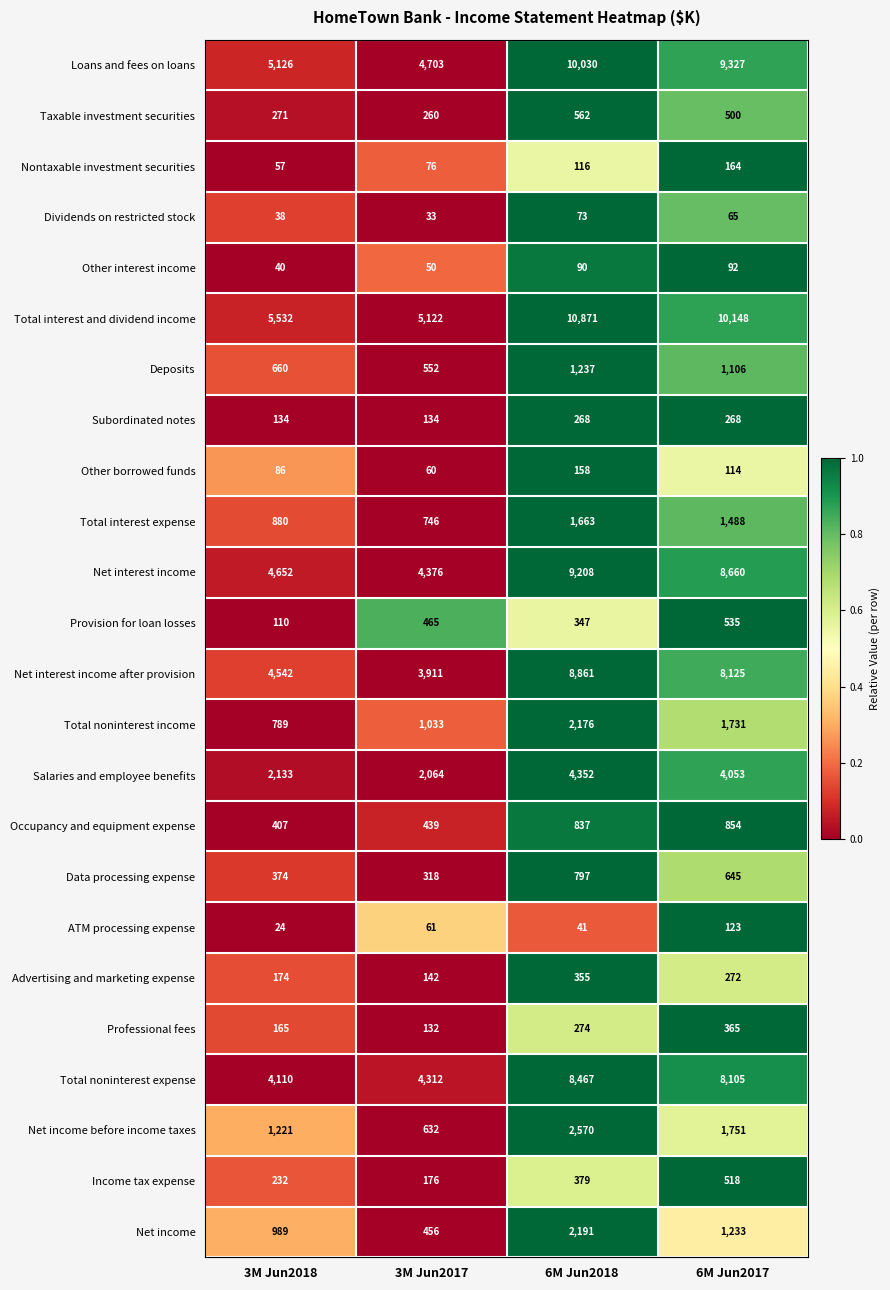

At which label does Total noninterest income first exceed 1731?

6M Jun2018